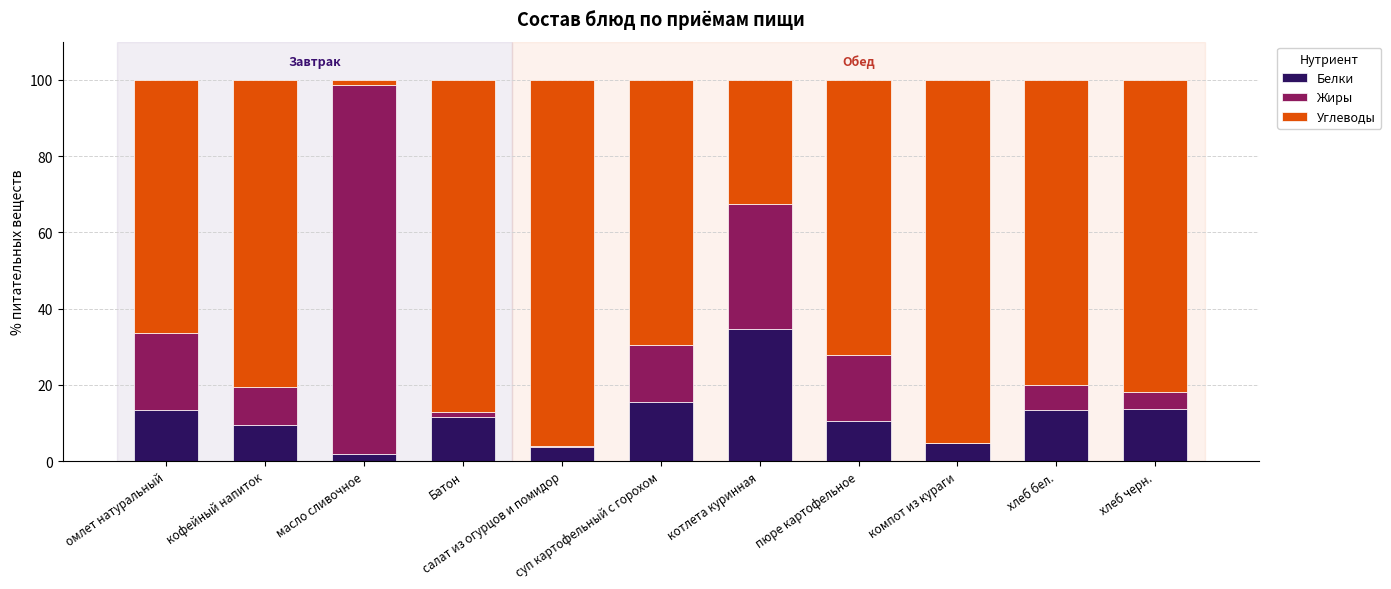

What is the maximum value for Белки?

34.6